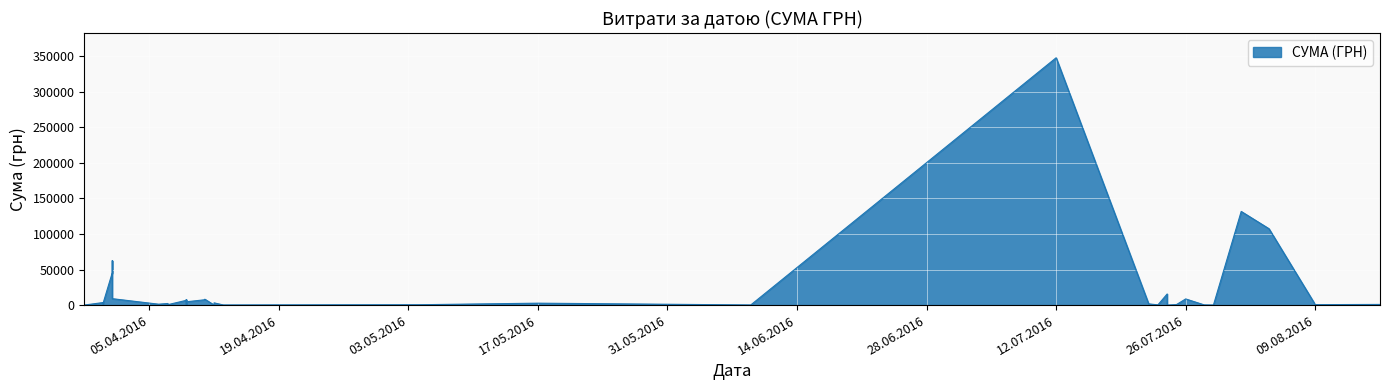

How many series are shown in this chart?

1